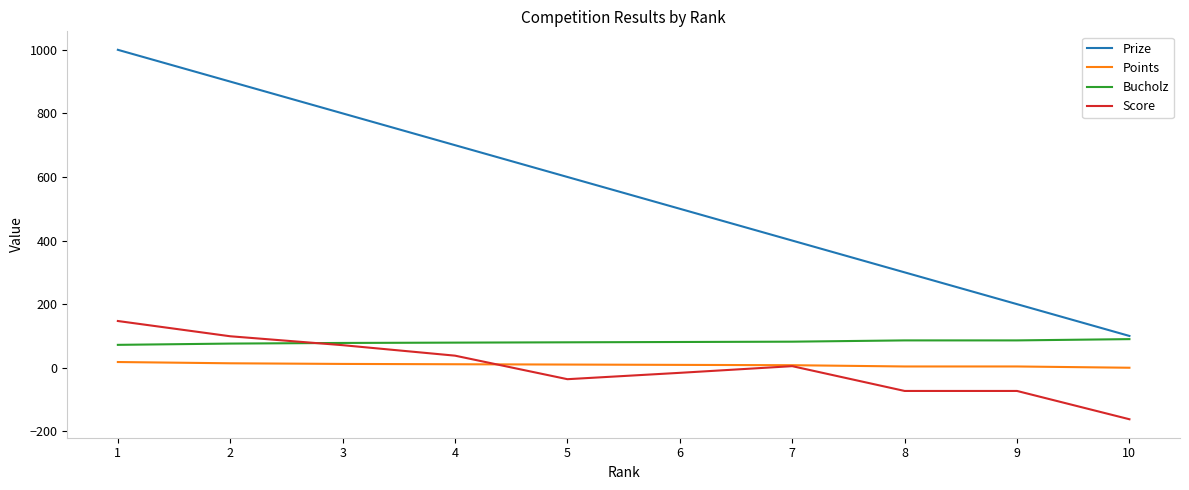

How many lines are shown in the chart?

4